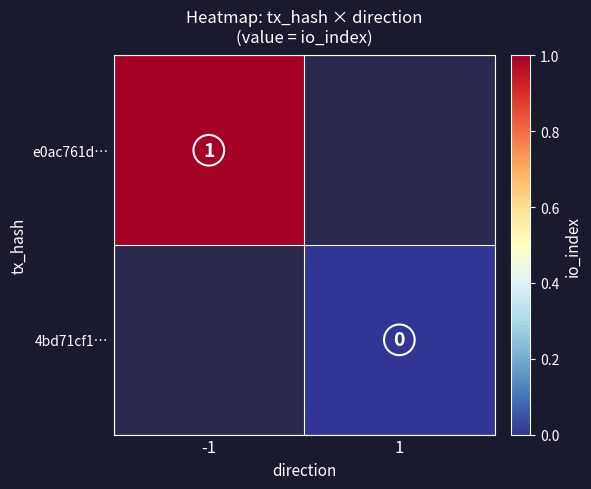

Is the value of e0ac761d… at -1 greater than the value of 4bd71cf1… at 1?

Yes